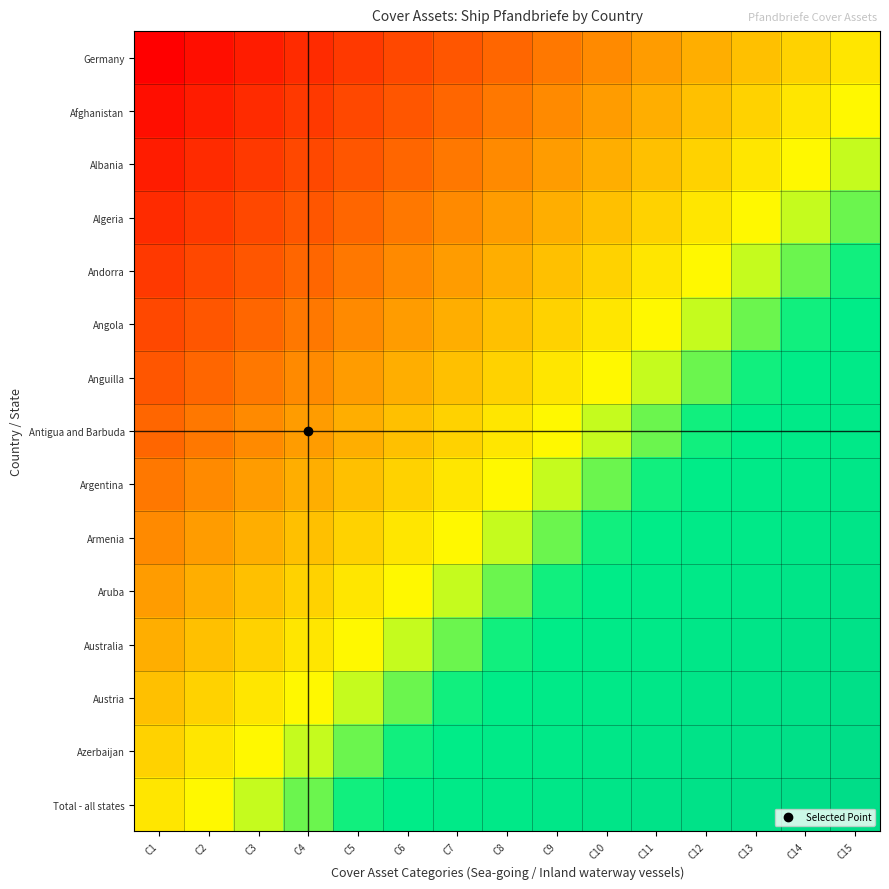

What is the maximum value shown in the chart?

93.3